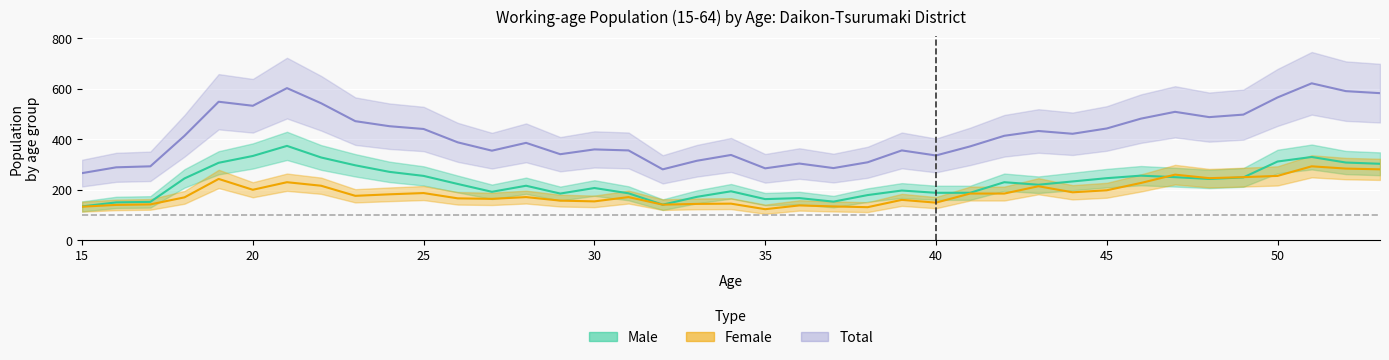

How many interior local peaks does the total series have?

10